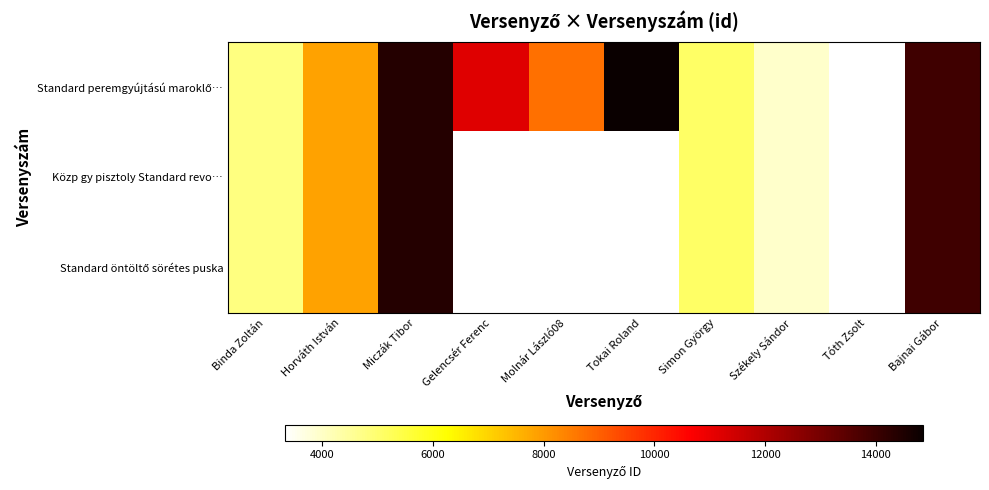

What is the highest value of the Standard öntöltő sörétes puska series?

14373.0